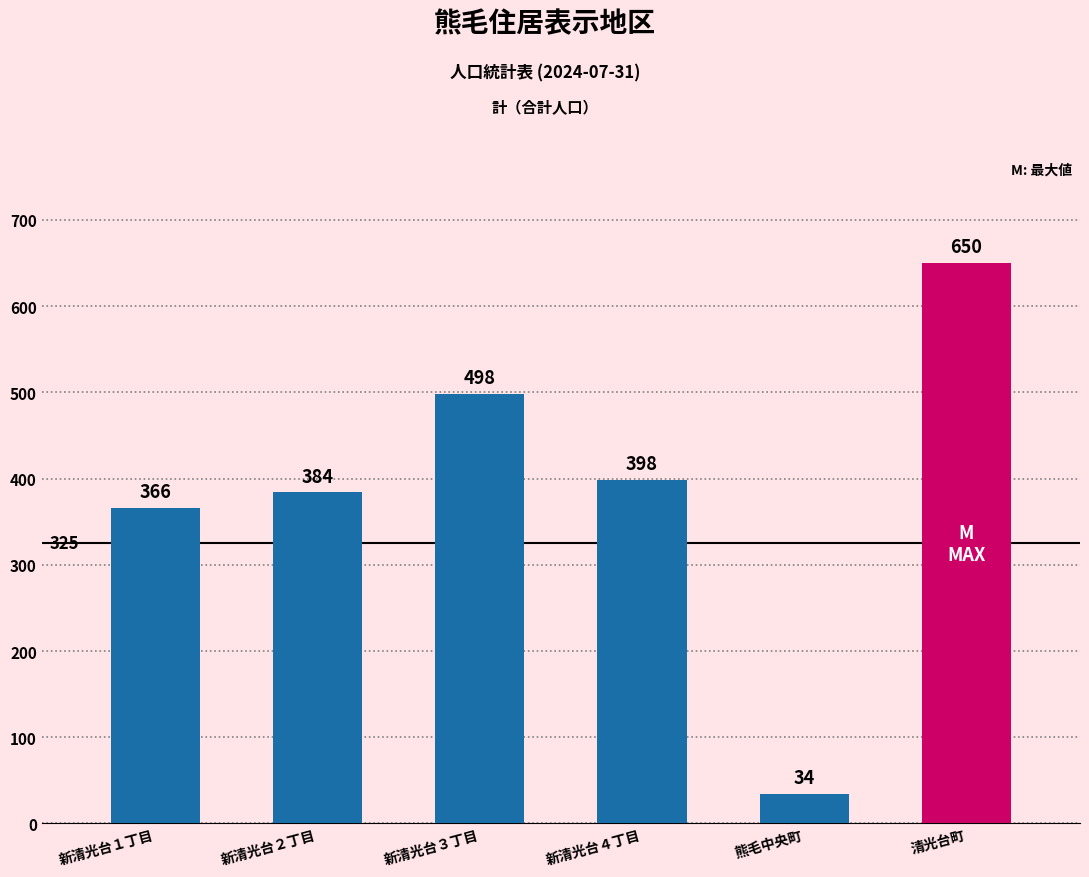

Which has a higher value, 熊毛中央町 or 新清光台１丁目?

新清光台１丁目